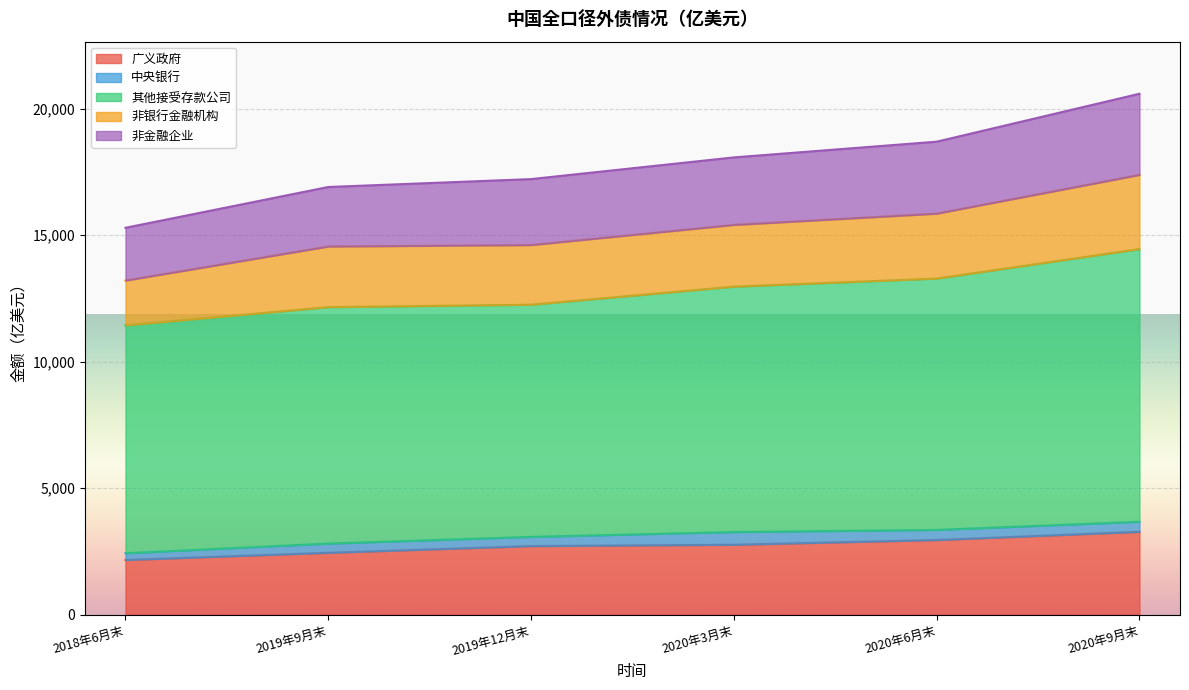

What is the highest value of the 广义政府 series?

3273.5